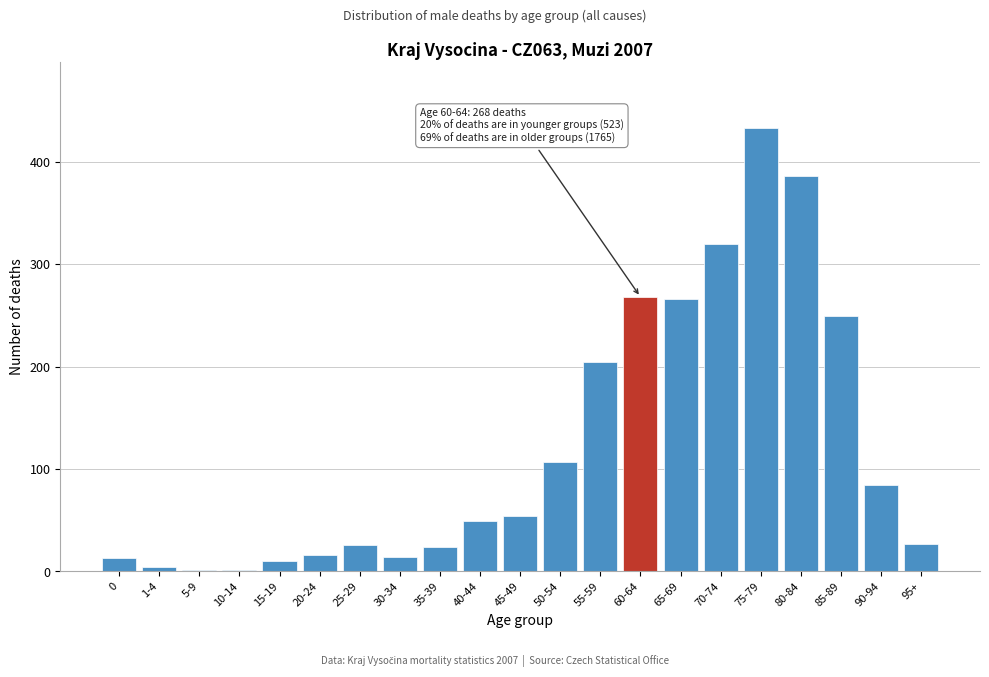

What is the ratio of the value at 90-94 to the value at 0?

6.5